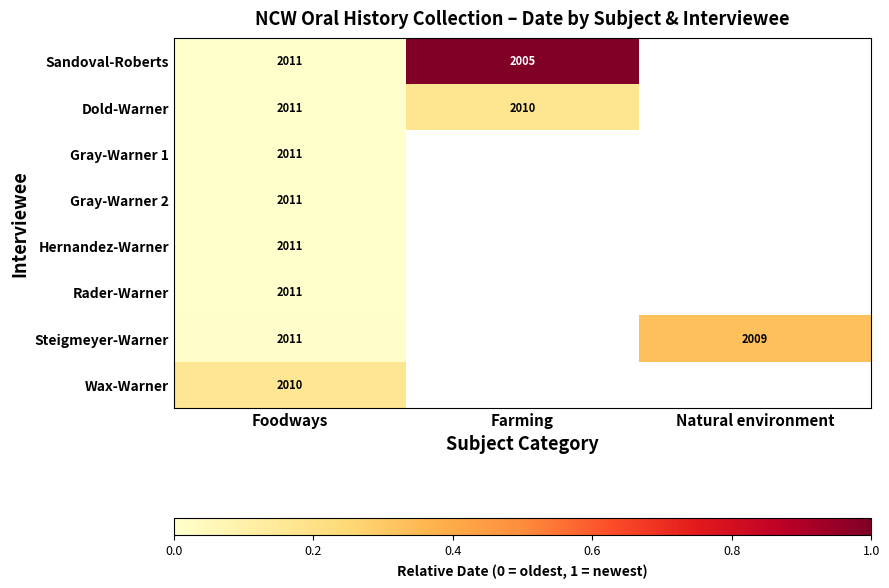

What is the spread (max minus min) of values at Foodways?

1.0